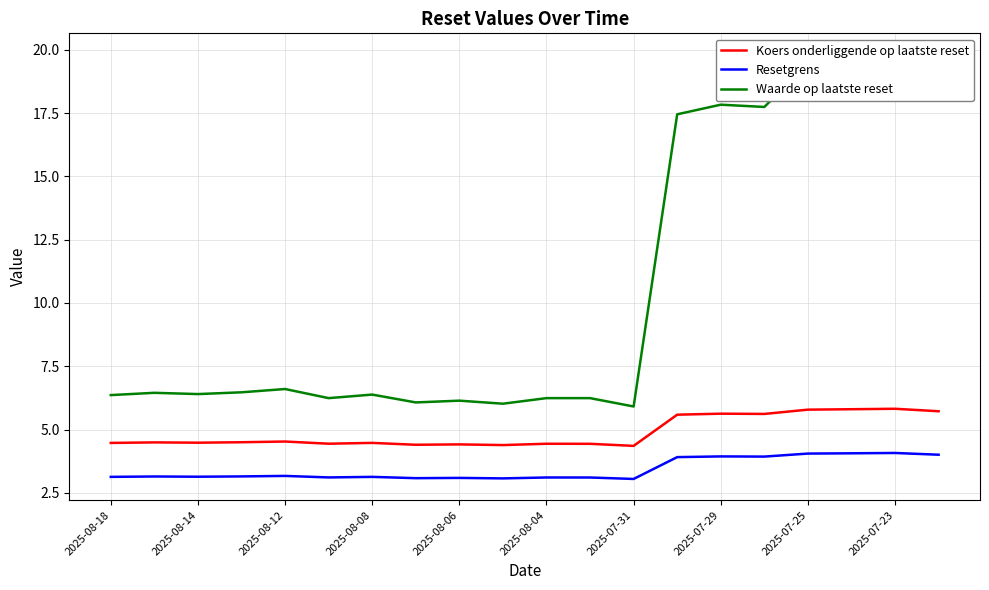

The value of Koers onderliggende op laatste reset at 2025-07-31 is 1.8. True or false?

False